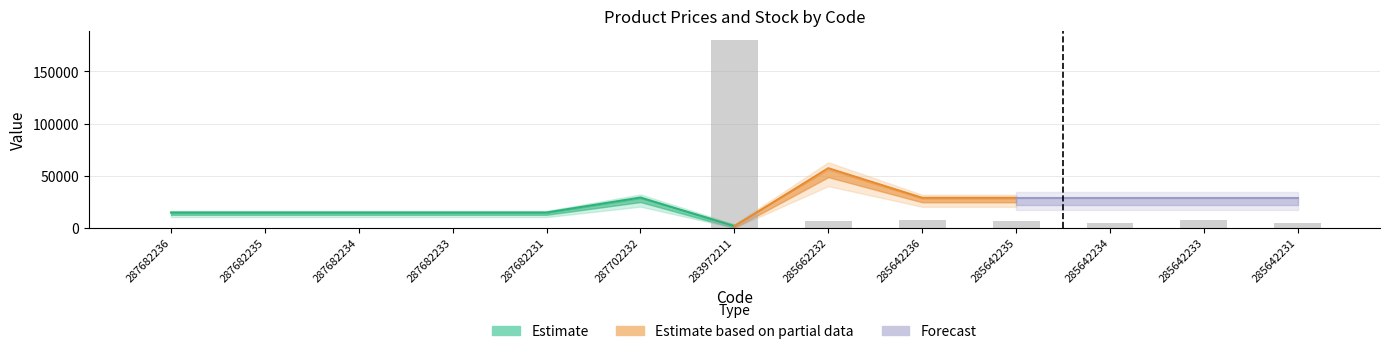

What is the greatest value displayed?

180000